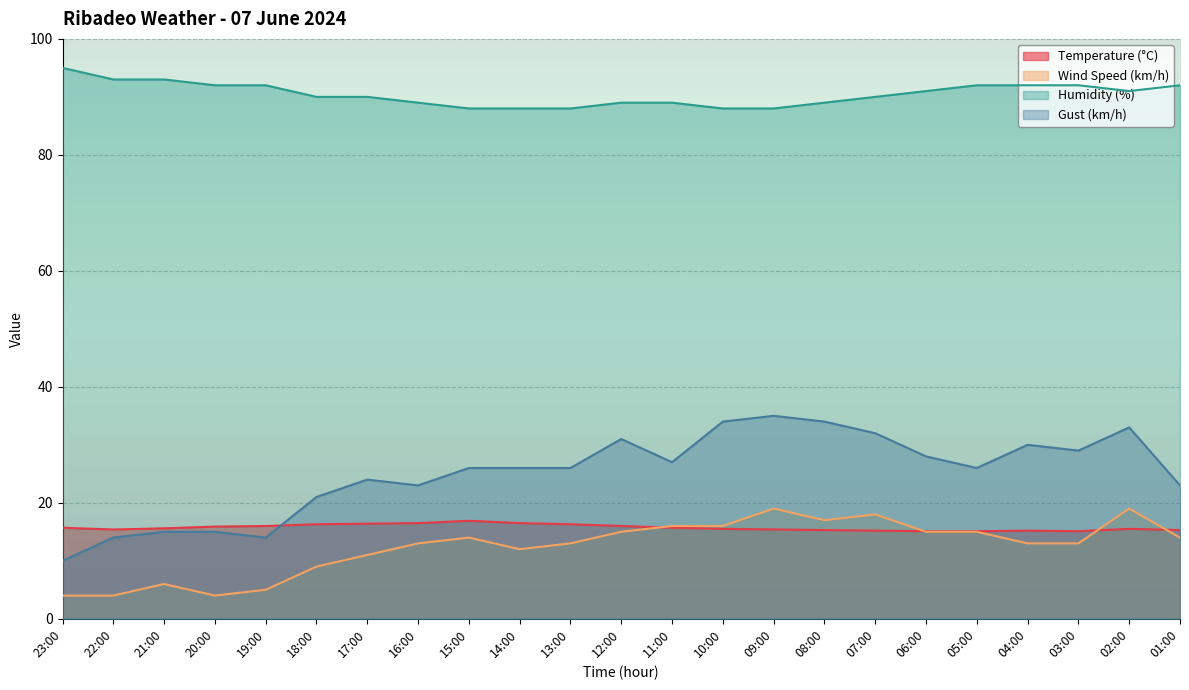

The Temperature (°C) series shows 22.3 at 19:00. True or false?

False